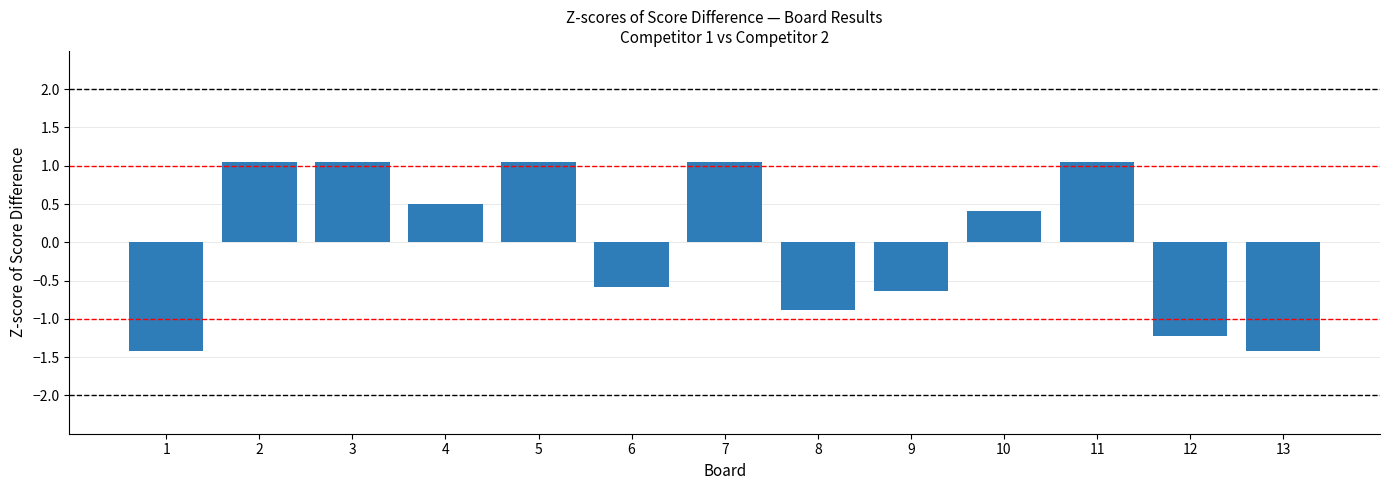

The value at 10 is 0.4. True or false?

True